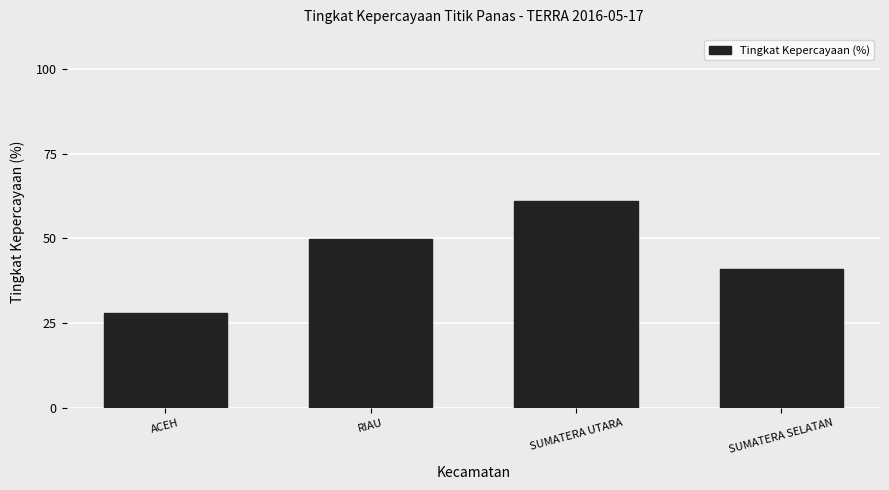

Rank the categories by value from lowest to highest.

ACEH, SUMATERA SELATAN, RIAU, SUMATERA UTARA